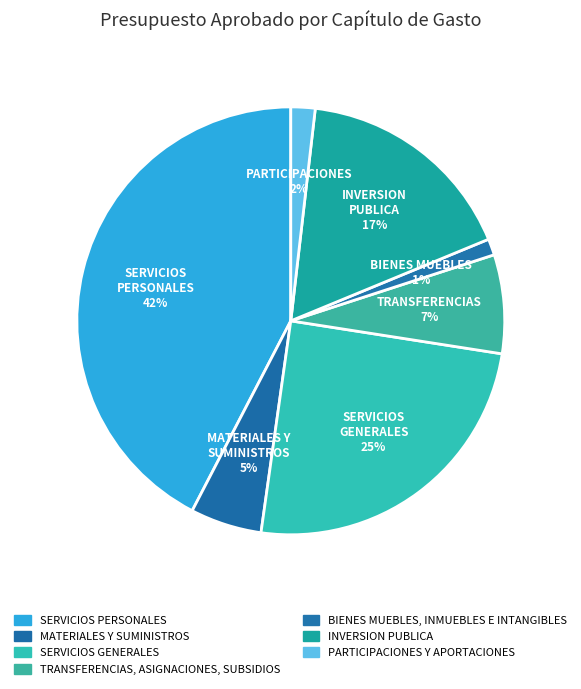

To the nearest percent, what is the average slice percentage?

14%